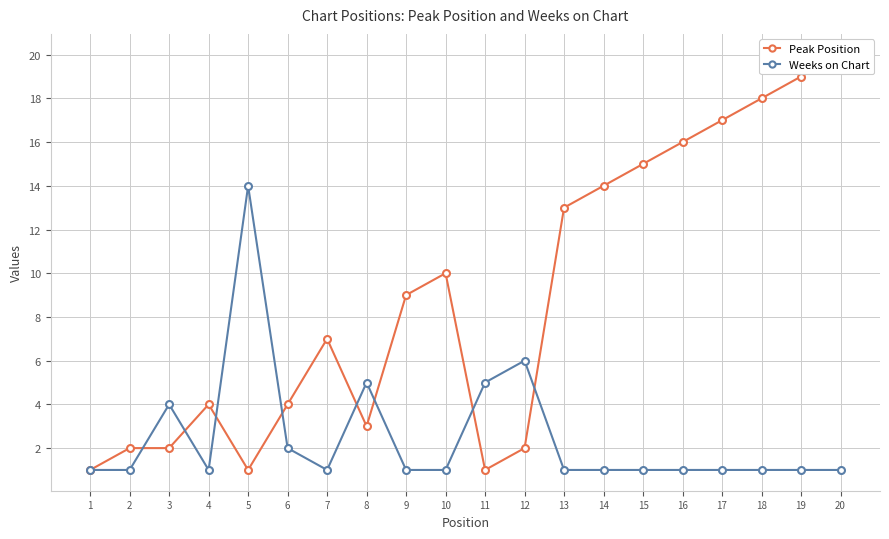

At how many categories does at least one series exceed 12?

9